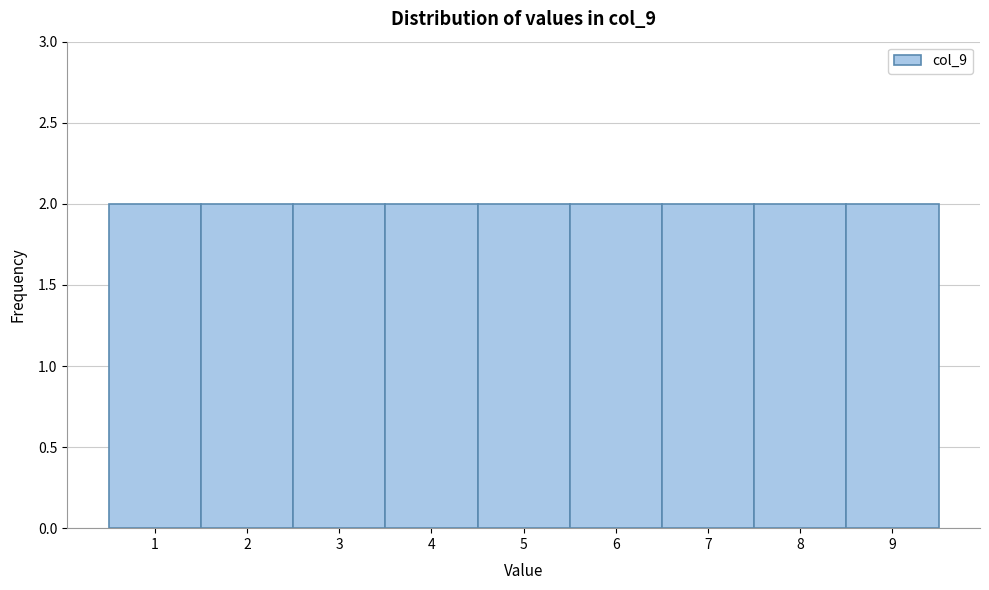

How tall is the bar that spans 5.5 to 6.5 on the x-axis? The values are not printed on the chart, so give them approximately, as read against the axis.

2